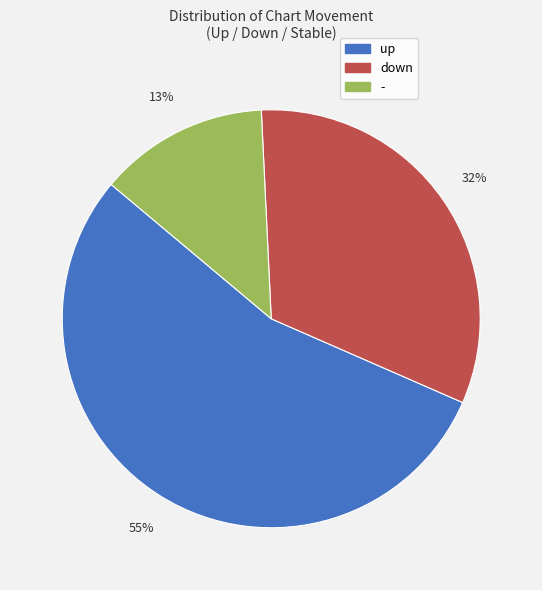

To the nearest percent, what portion does up represent?

55%